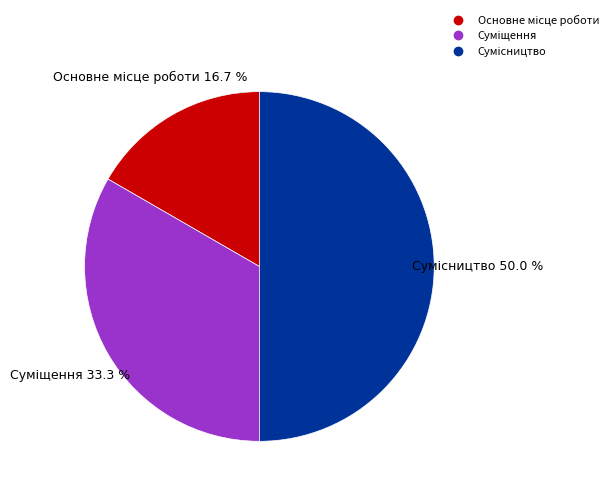

Which category has the smallest portion of the pie?

Основне місце роботи